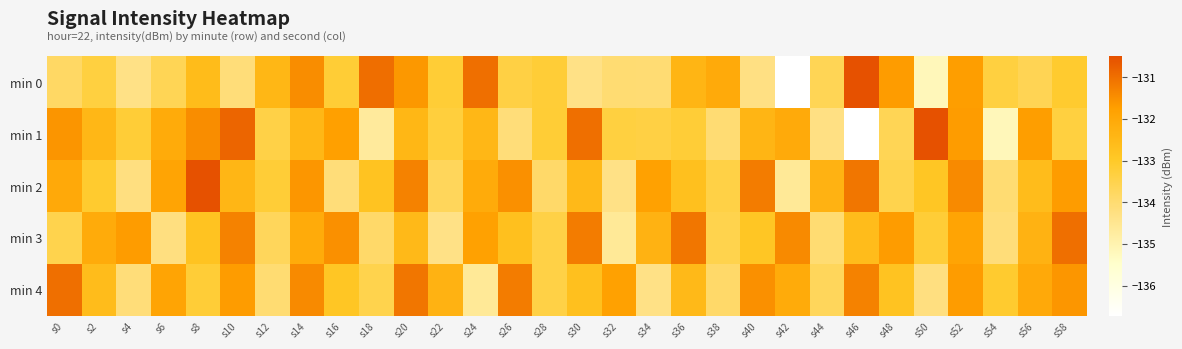

Rank the series by their maximum value, from lowest to highest.

min 3, min 4, min 0, min 1, min 2